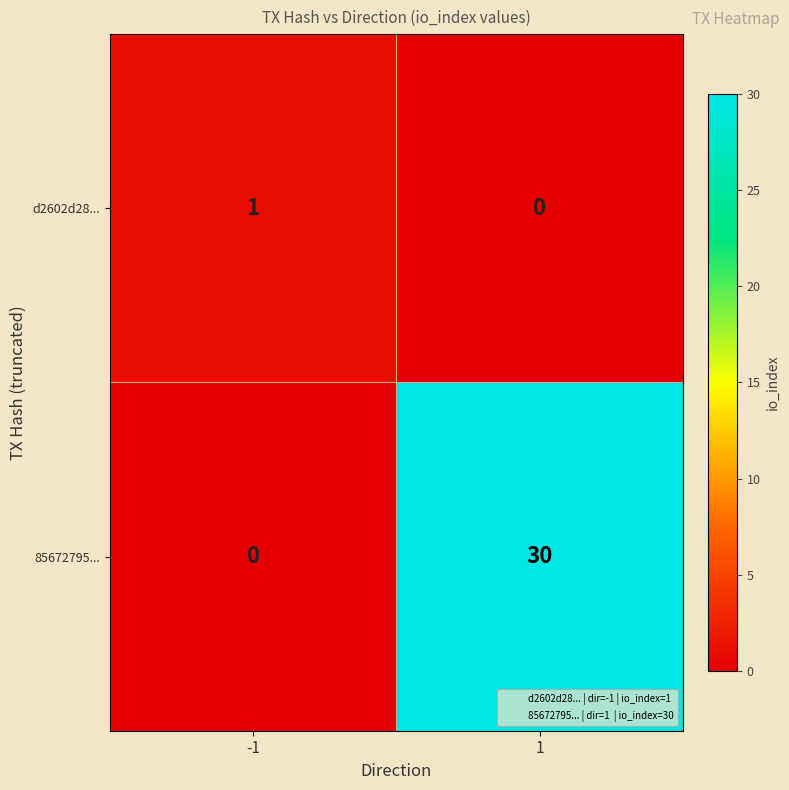

The d2602d28... series shows 1 at 1. True or false?

False